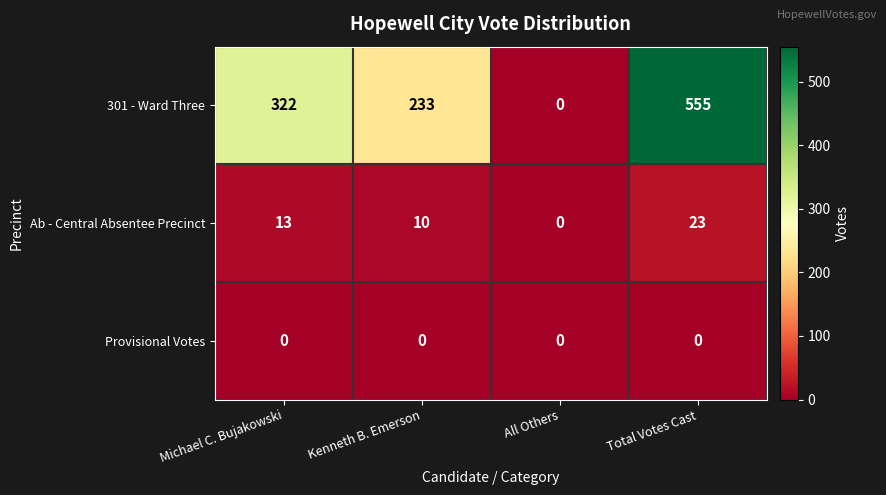

Where is Ab - Central Absentee Precinct nearest to the value 11?

Kenneth B. Emerson